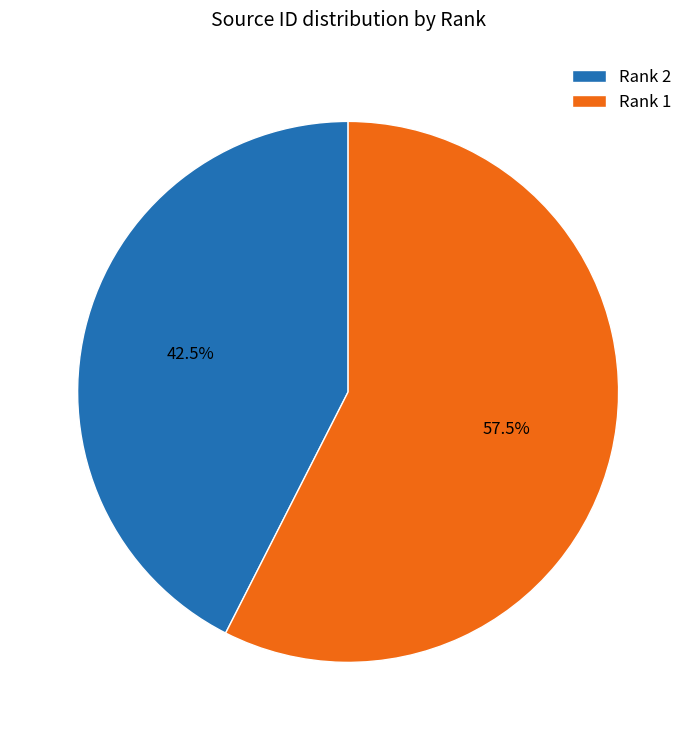

What is the ratio of the value at Rank 1 to the value at Rank 2?

1.4